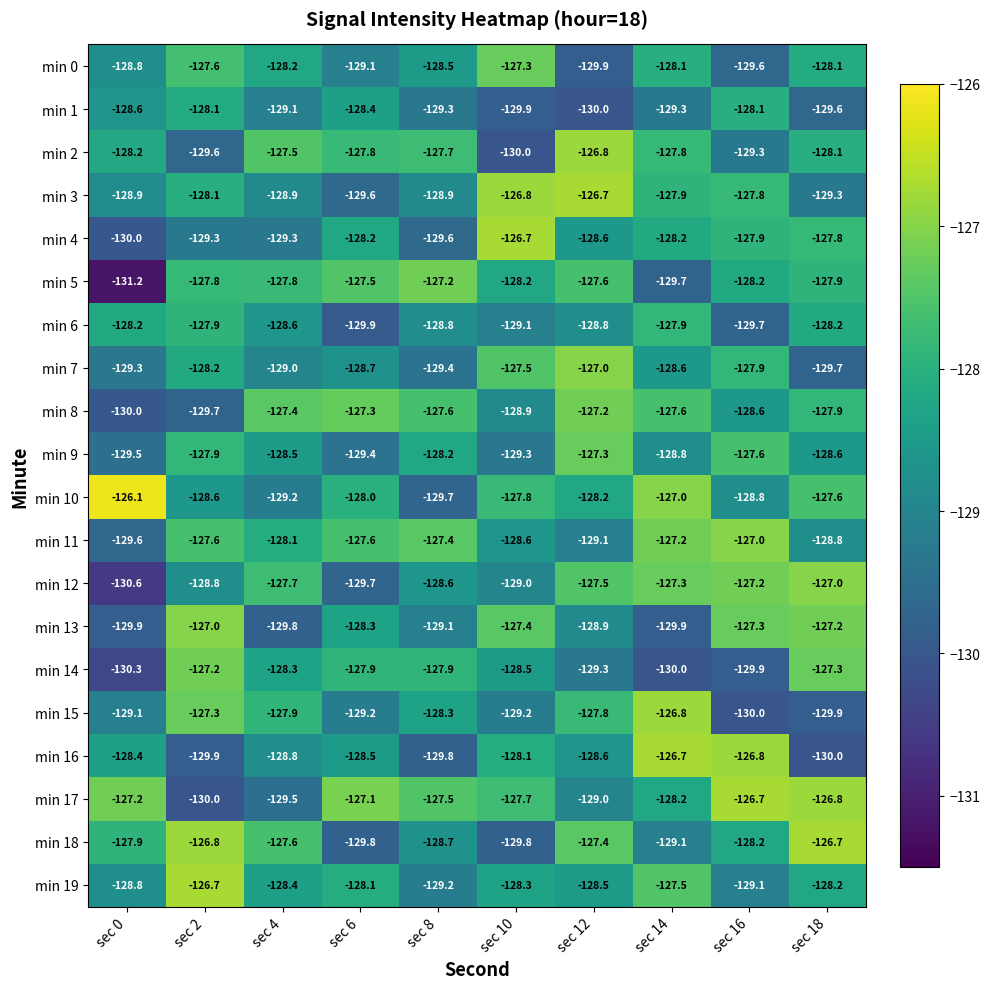

What is the sum of the min 13 values at sec 2 and sec 16?

-254.3